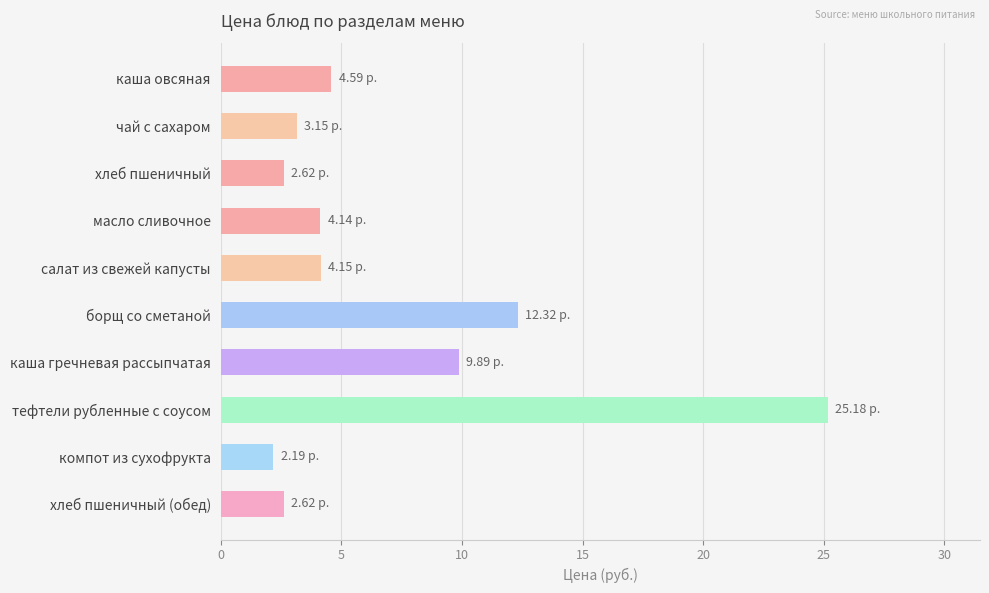

What is the label of the 4th bar from the top?

масло сливочное